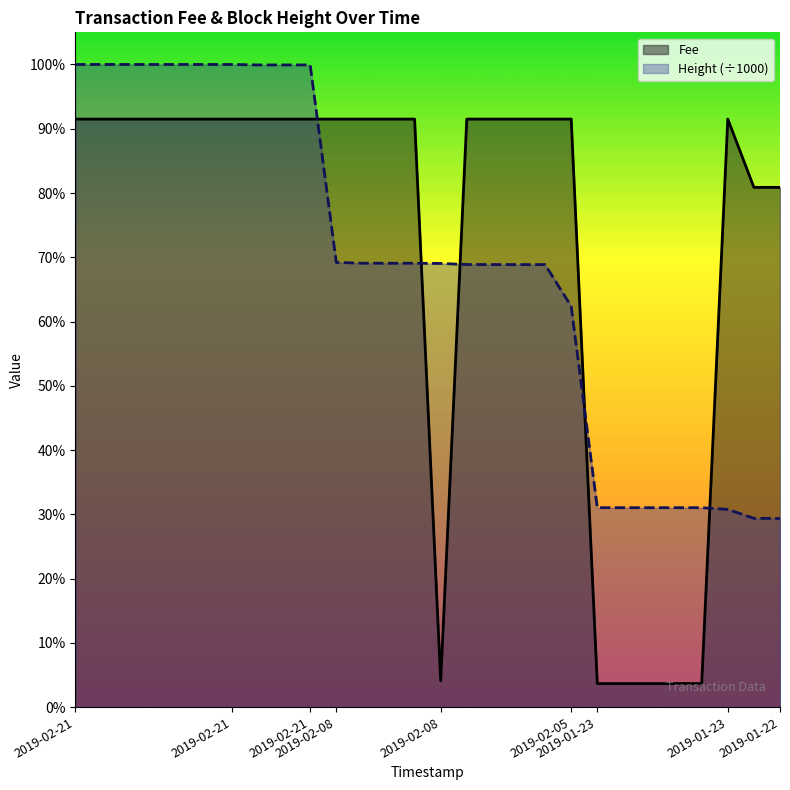

Is the value of Height (÷1000) at 11 greater than the value of Fee at 2019-02-21?

No